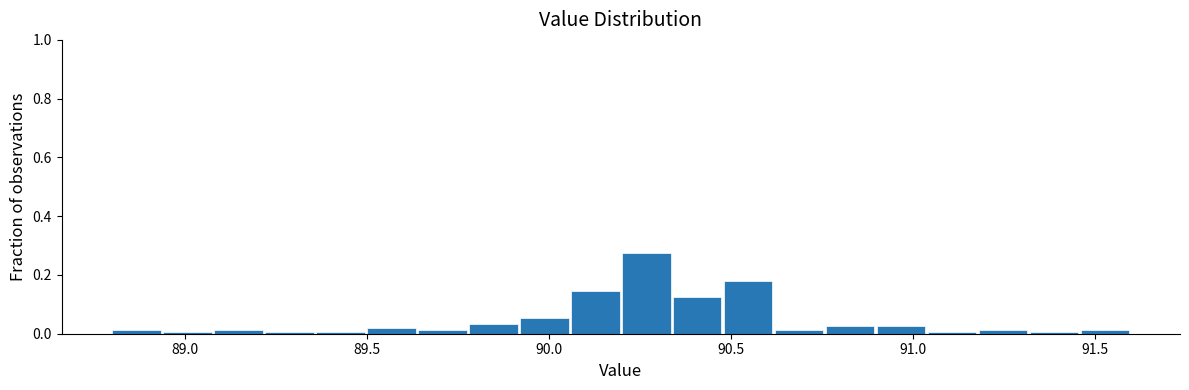

Read against the x-axis, roughly where is the centre of the tallest bar?

90.25